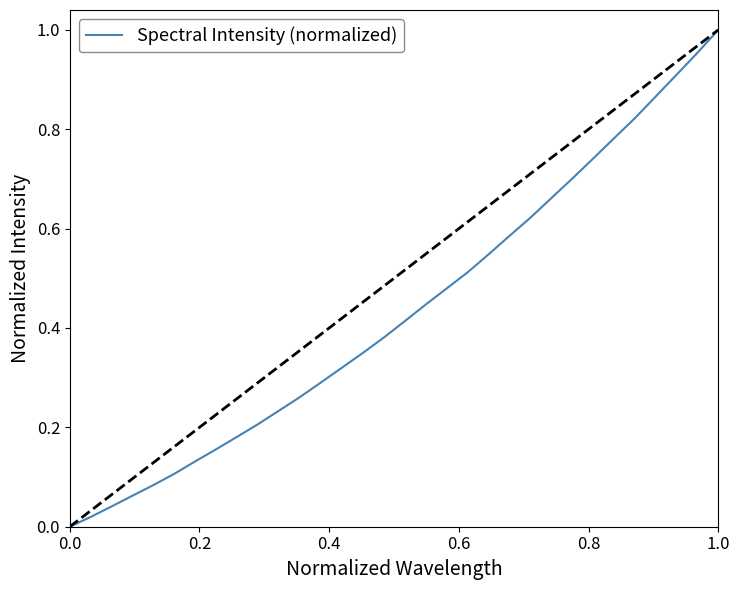

True or false: the data has more than 1 interior local peaks.

False